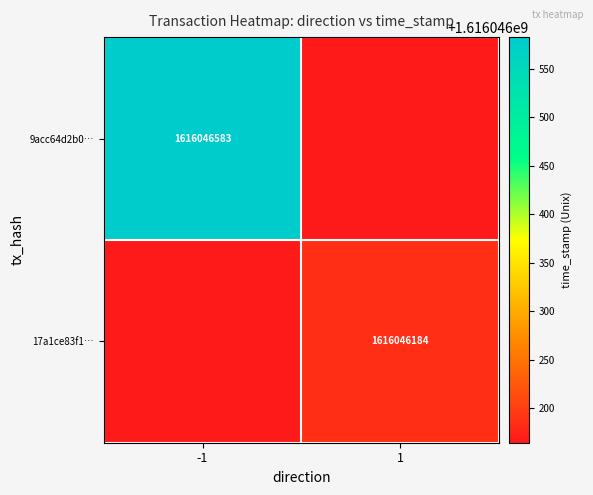

True or false: 9acc64d2b0… has a value of 2904508339 at -1.

False